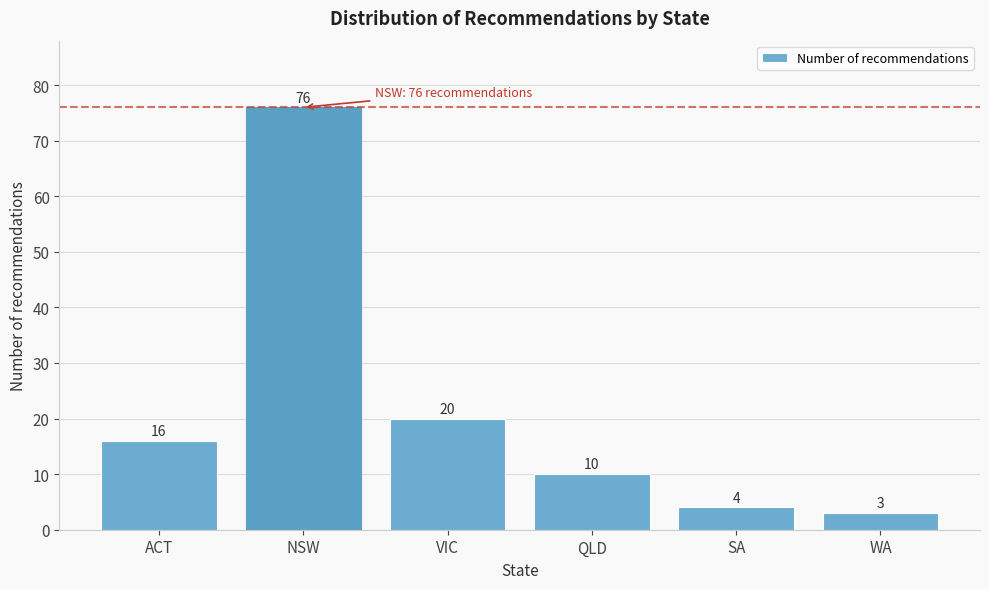

Reading right to left, transcribe all the data shown in this chart.

WA=3	SA=4	QLD=10	VIC=20	NSW=76	ACT=16